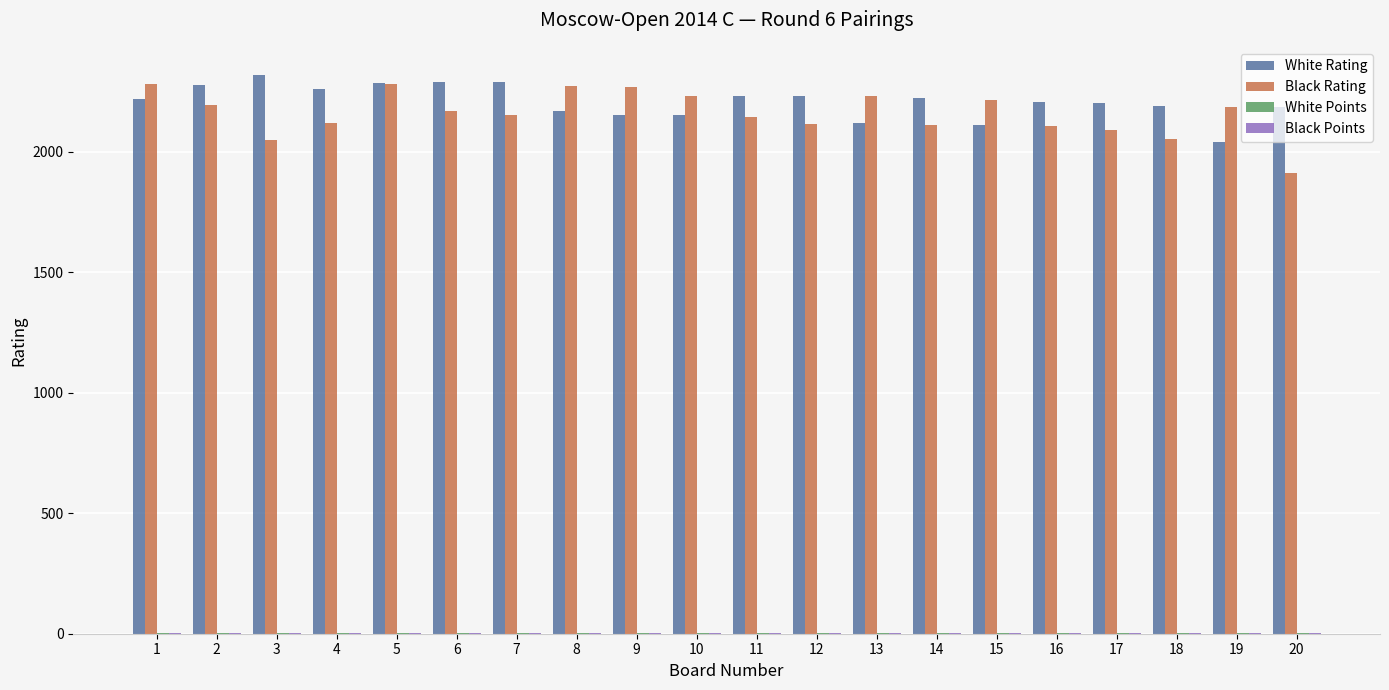

Count the number of categories in the chart.

20